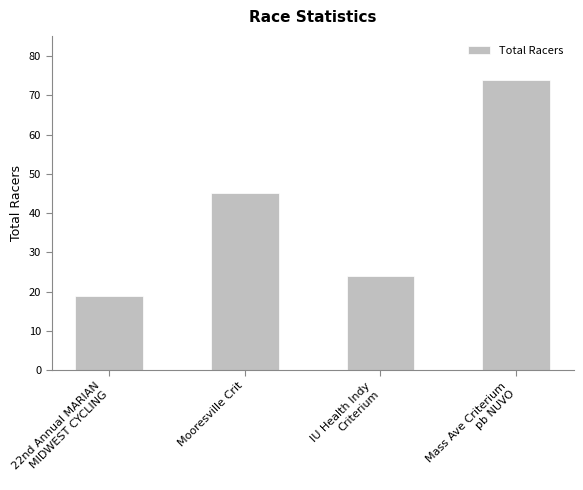

Reading left to right, transcribe all the data shown in this chart.

19	45	24	74